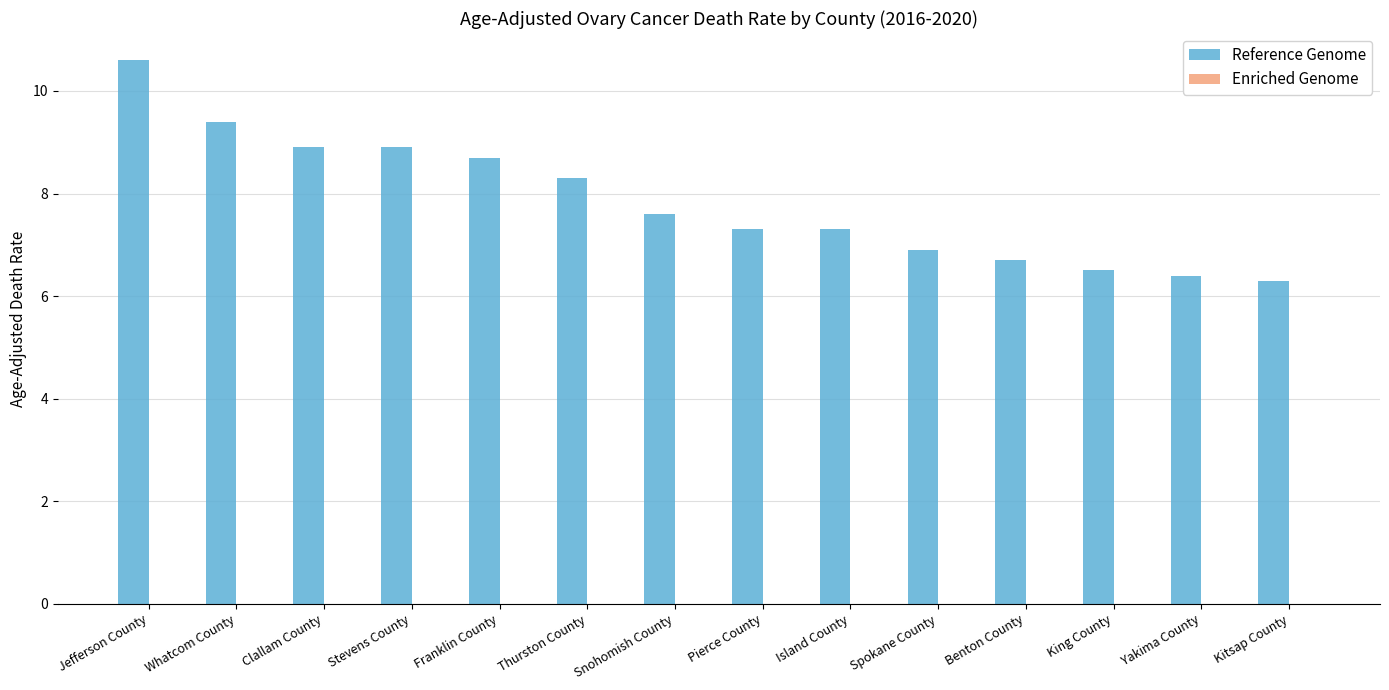

True or false: the data shows 6.7 at Benton County.

True